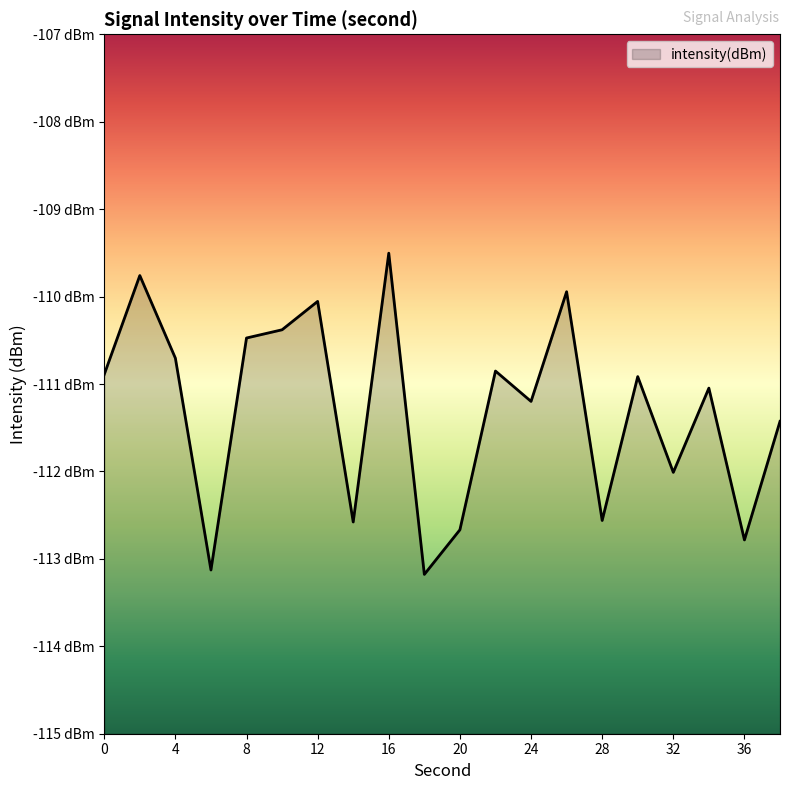

What is the sum of all values?

-2226.1